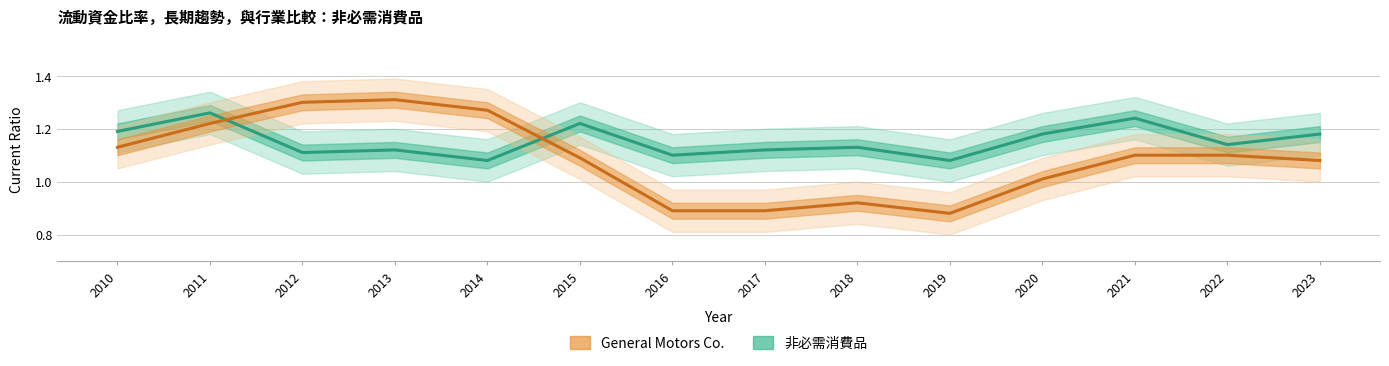

Count the number of data series in this chart.

2